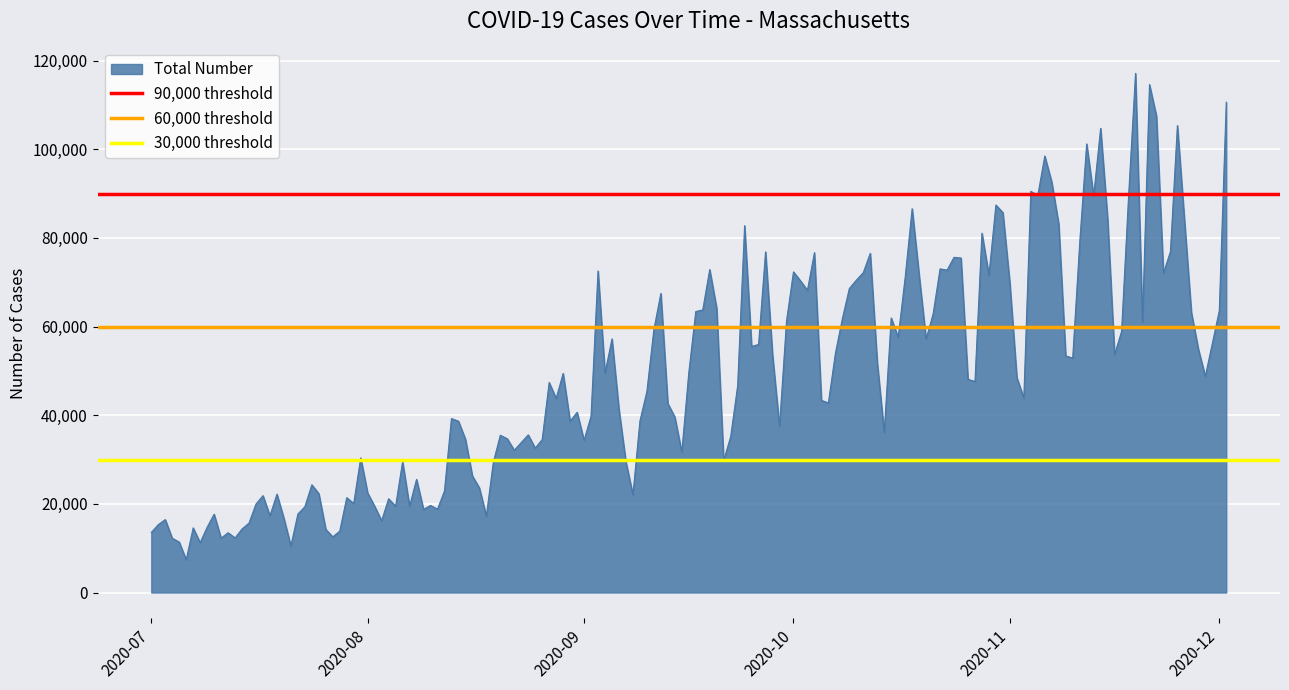

True or false: 90,000 threshold has a value of 90000 at 2020-07.

True